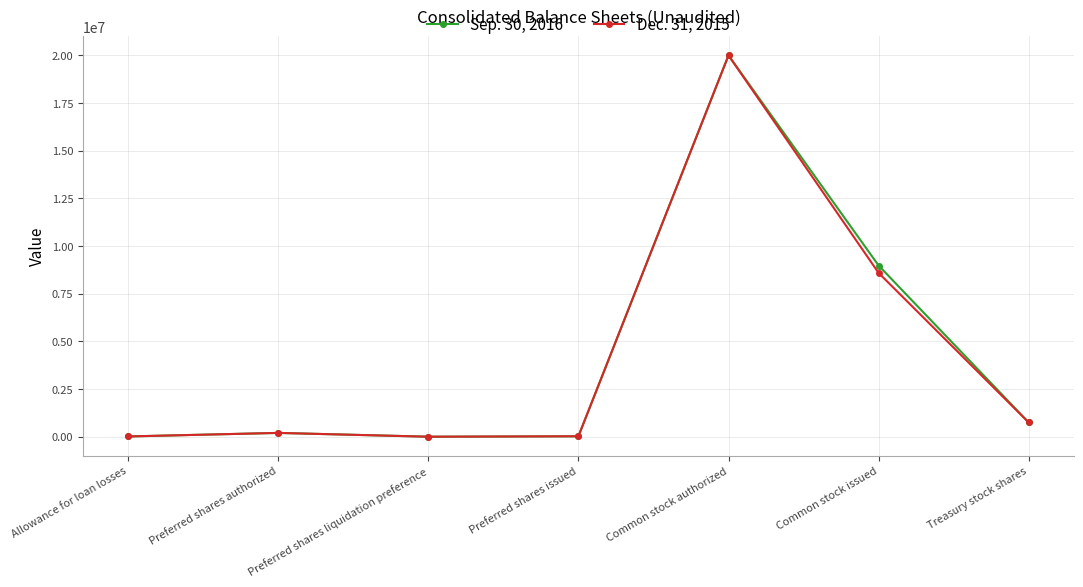

At which category is the sum across all series the highest?

Common stock authorized